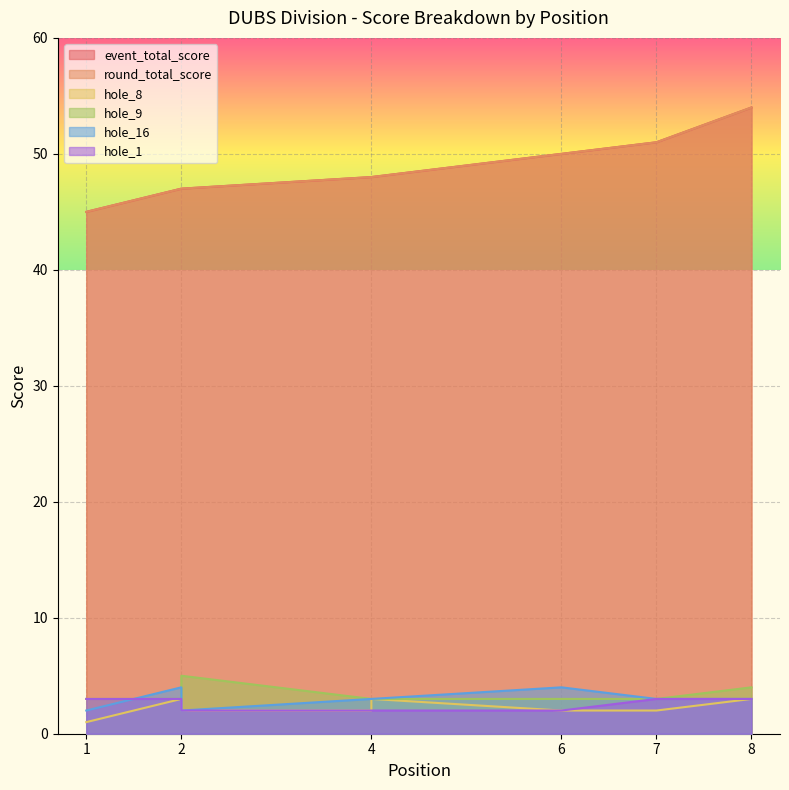

What is the approximate value of hole_16 at 2?

2